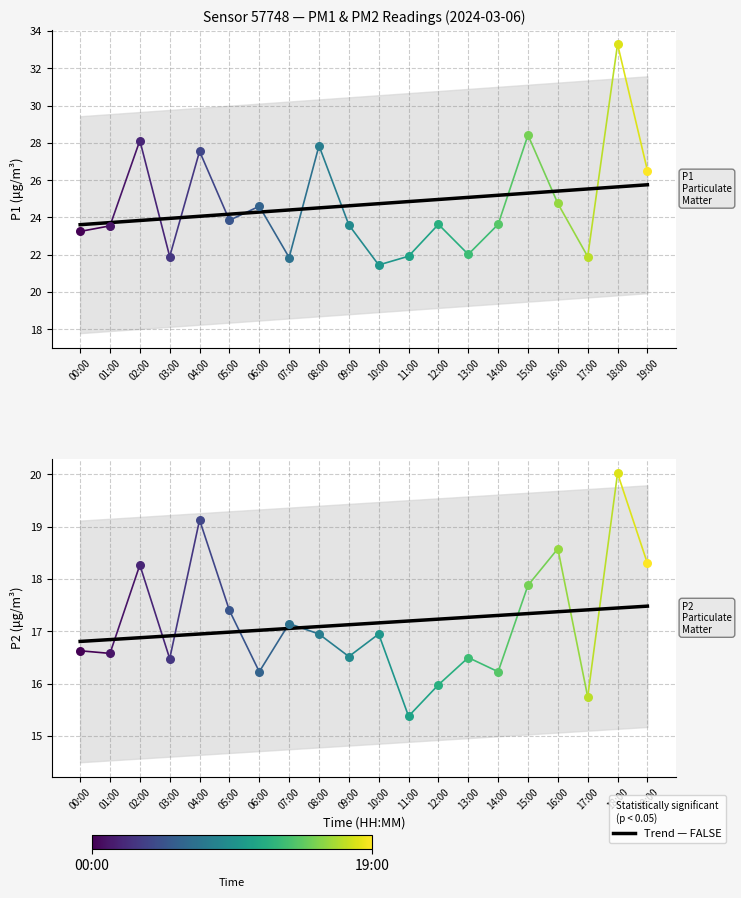

Which series has the largest Y range (max minus min)?

Trend (P1)